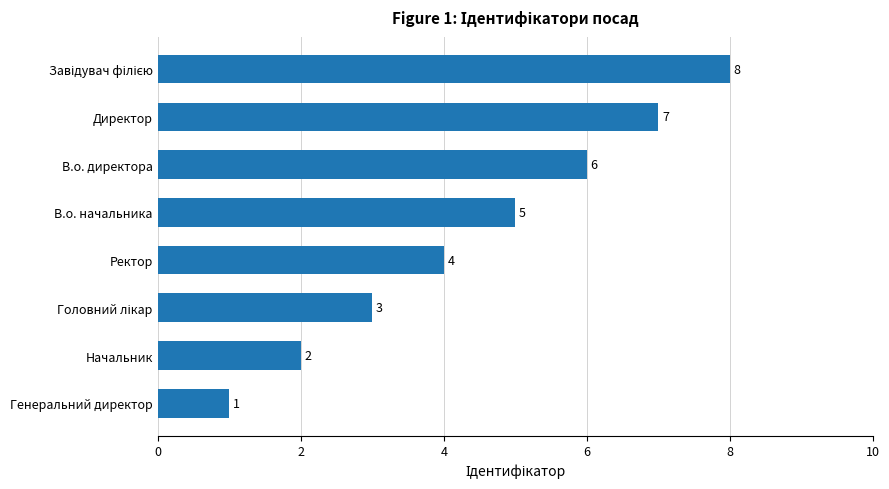

What is the approximate value at В.о. начальника?

5